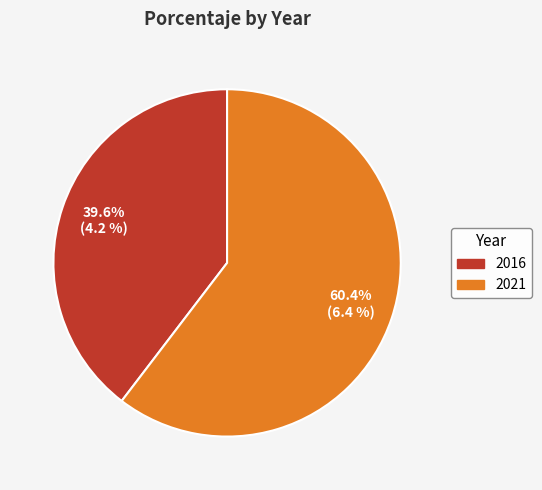

Is it true that 2016 is 40% of the pie?

True